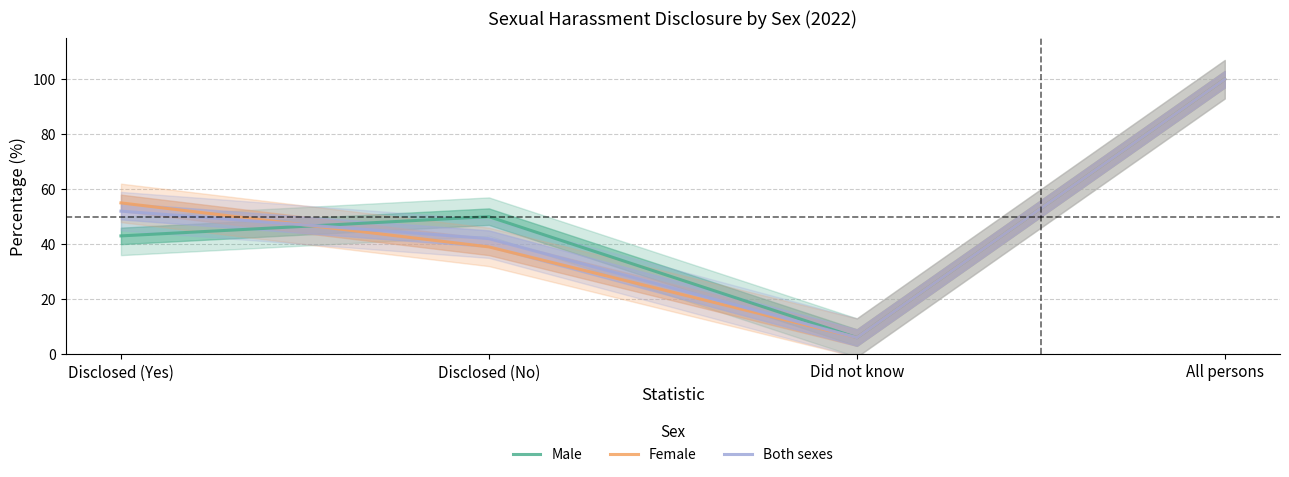

What is the sum of the Female values at Disclosed (Yes) and Disclosed (No)?

94